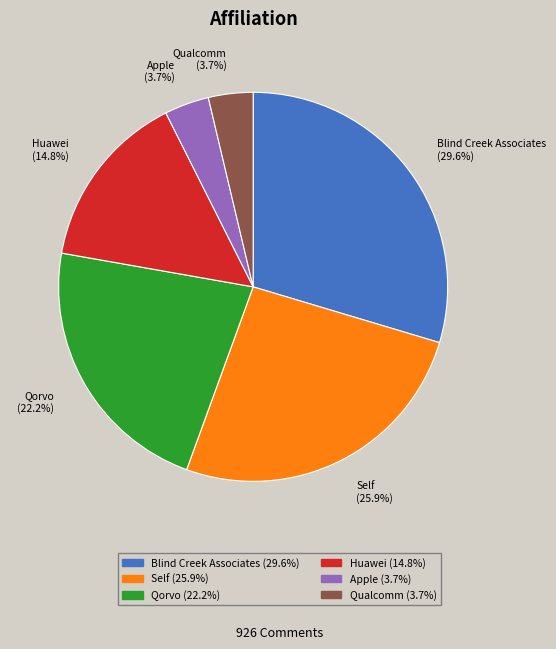

Which category has the biggest portion of the pie?

Blind Creek Associates